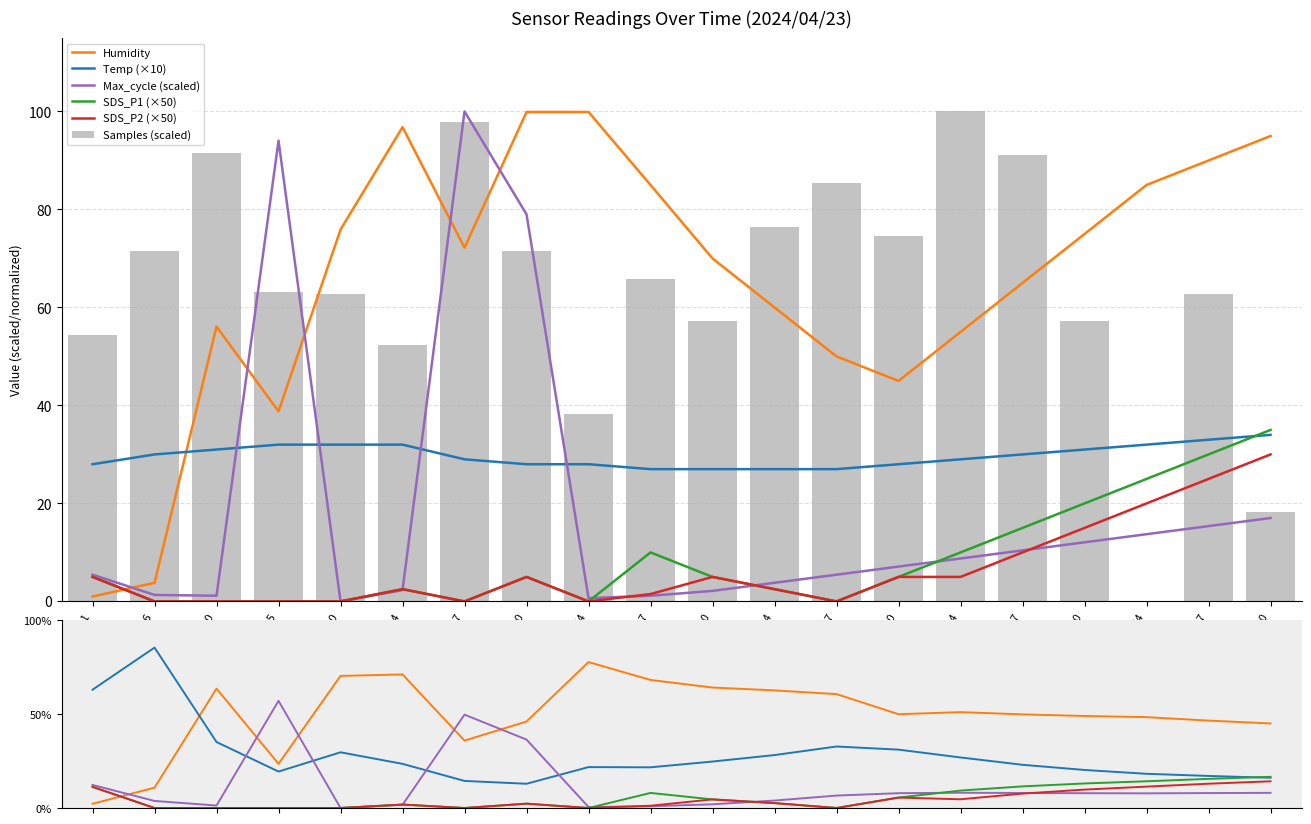

What is the difference between the second highest and minimum values in the SDS_P2 series?

25.0